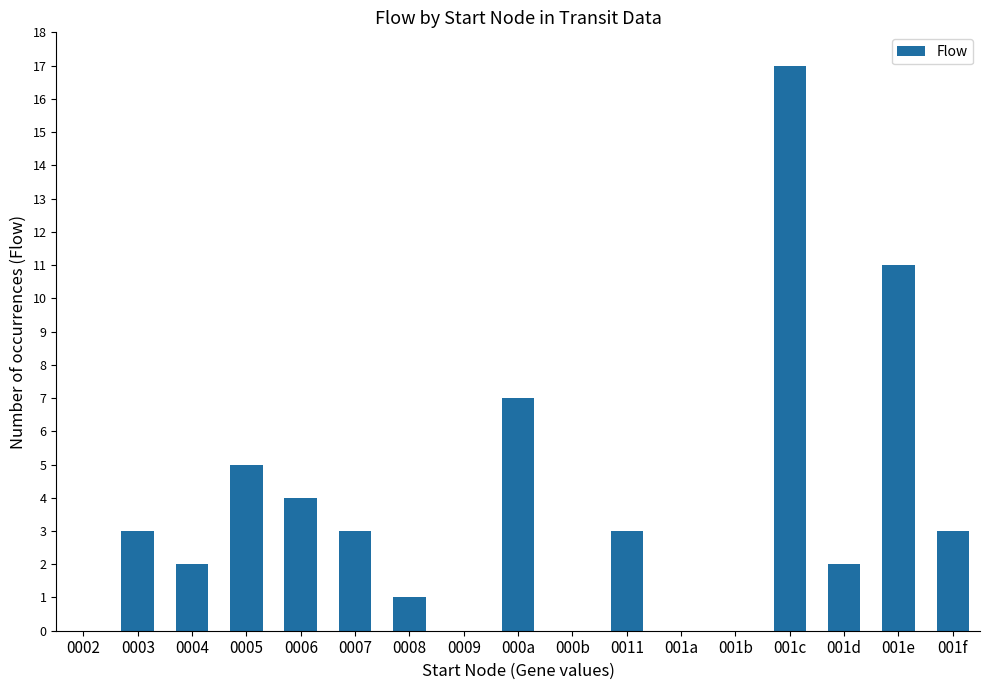

What is the greatest value displayed?

17